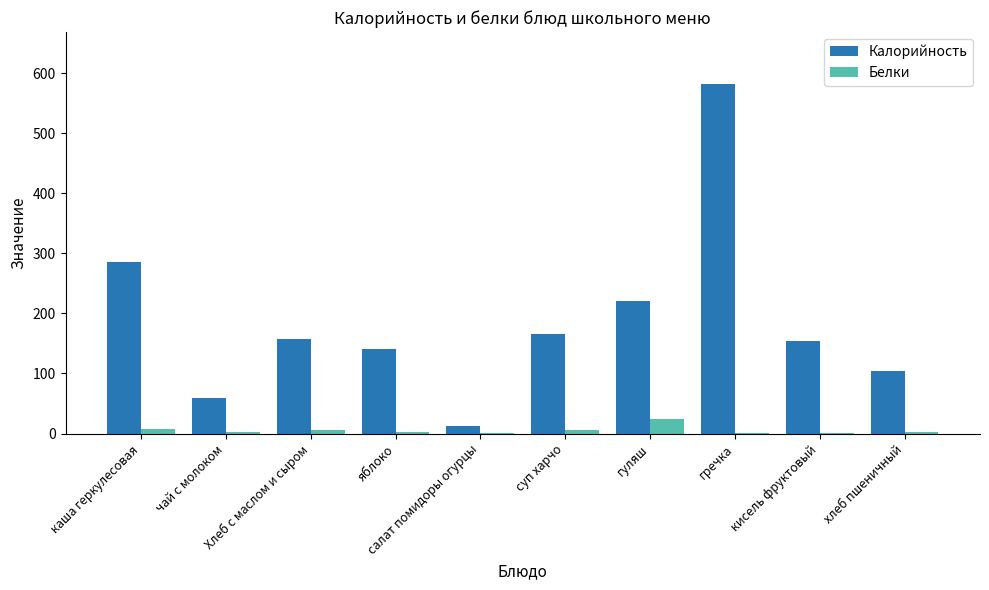

What is the sum of all Калорийность values?

1881